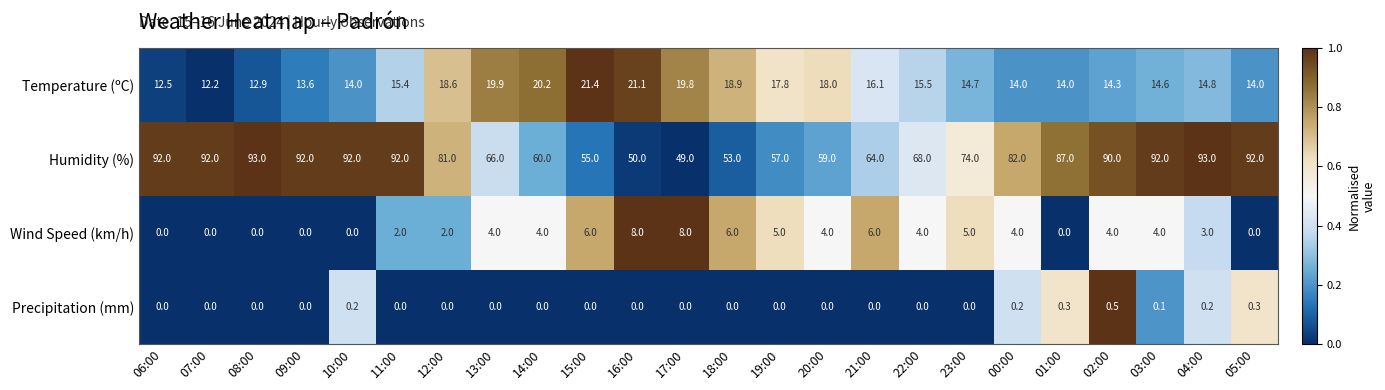

What is the difference between the highest and lowest values at 13:00?

66.0